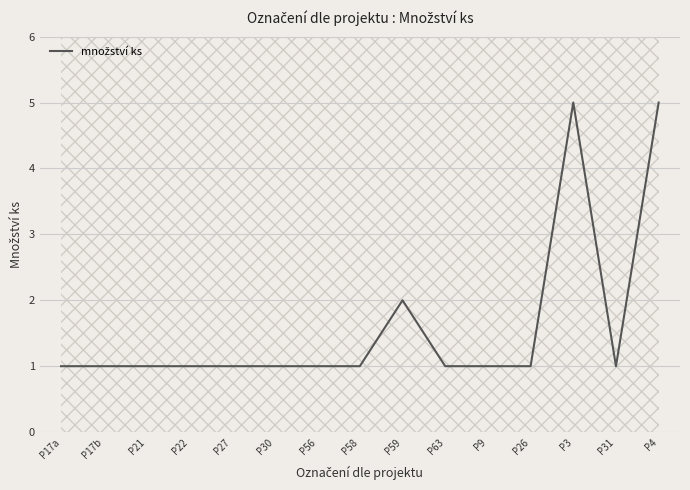

What is the label of the 8th point from the left?

P58